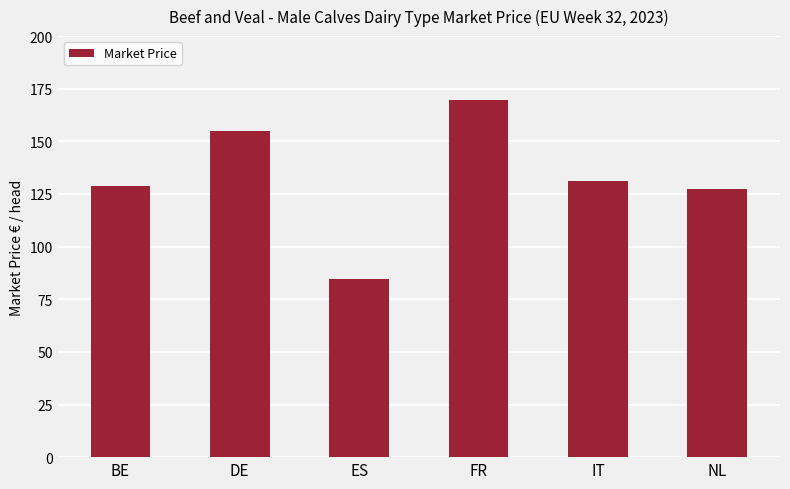

How many distinct data groups are displayed?

1